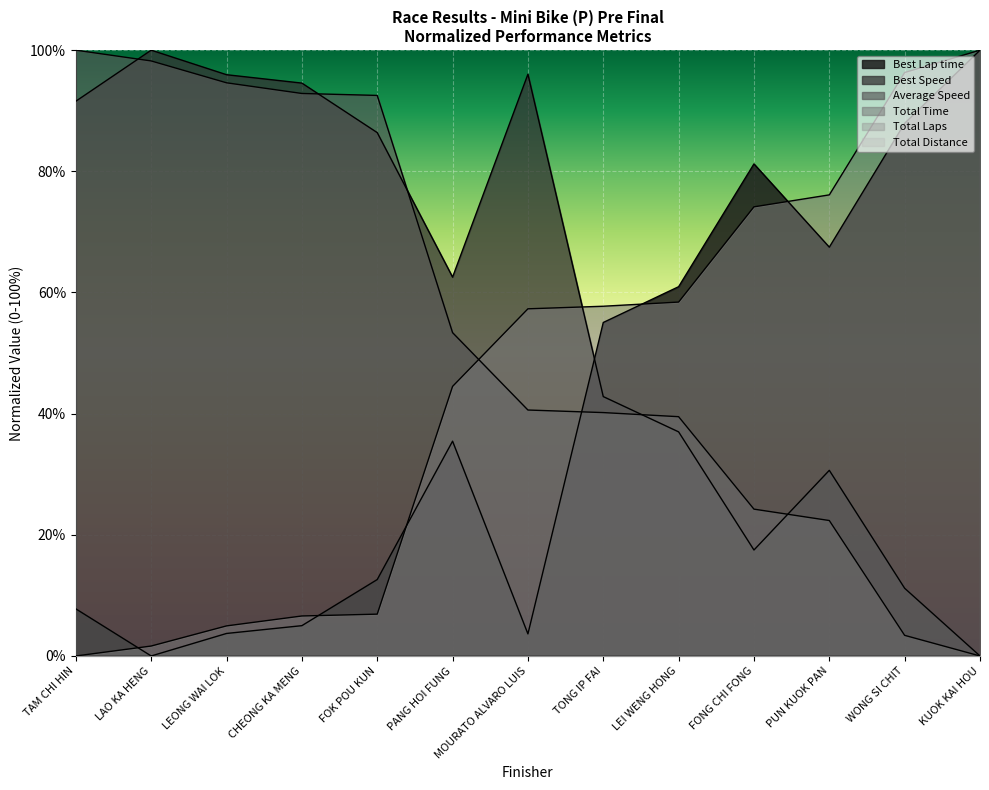

Reading left to right, what are all the values shown in this chart?

Total Time: 0.0	1.6	5.0	6.6	6.9	44.5	57.3	57.7	58.4	74.1	76.1	96.3	100.0
Best Lap time: 7.8	0.0	3.7	5.0	12.6	35.5	3.6	55.0	61.0	81.2	67.5	87.9	100.0
Best Speed: 91.6	100.0	95.9	94.6	86.4	62.5	96.0	42.8	37.0	17.5	30.6	11.2	0.0
Average Speed: 100.0	98.2	94.6	92.9	92.5	53.4	40.6	40.2	39.5	24.2	22.4	3.4	0.0